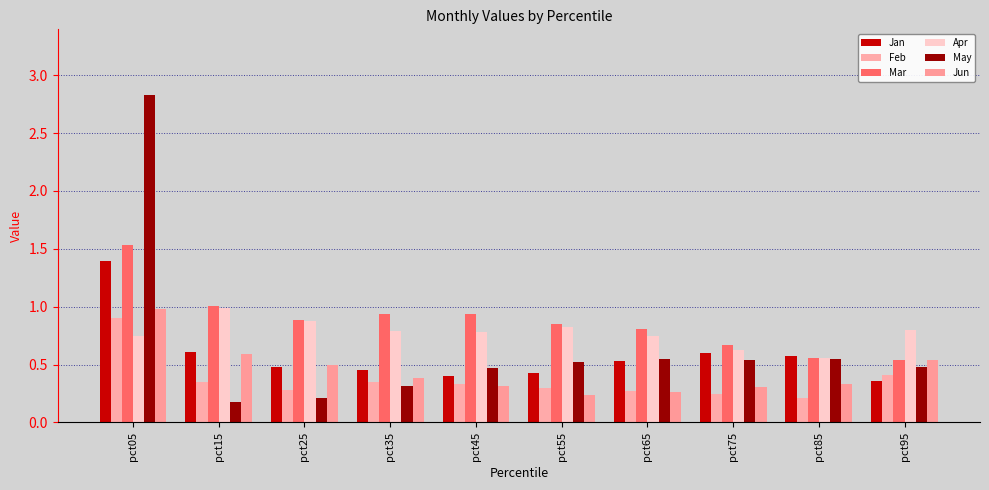

What is the difference between the highest and lowest values at pct65?

0.5